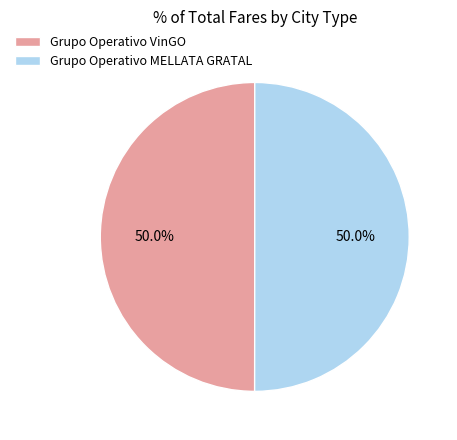

What is the ratio of the value at Grupo Operativo VinGO to the value at Grupo Operativo MELLATA GRATAL?

1.0